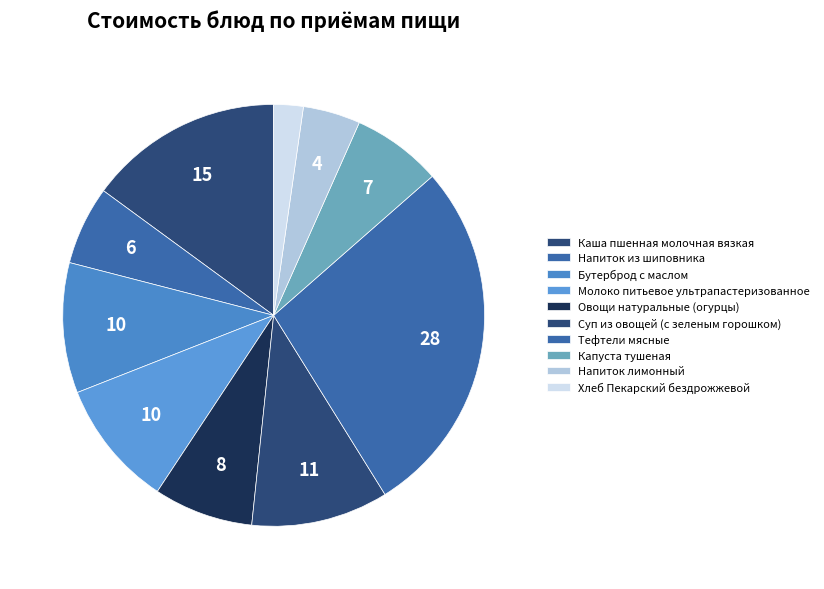

How many slices are in this pie chart?

10